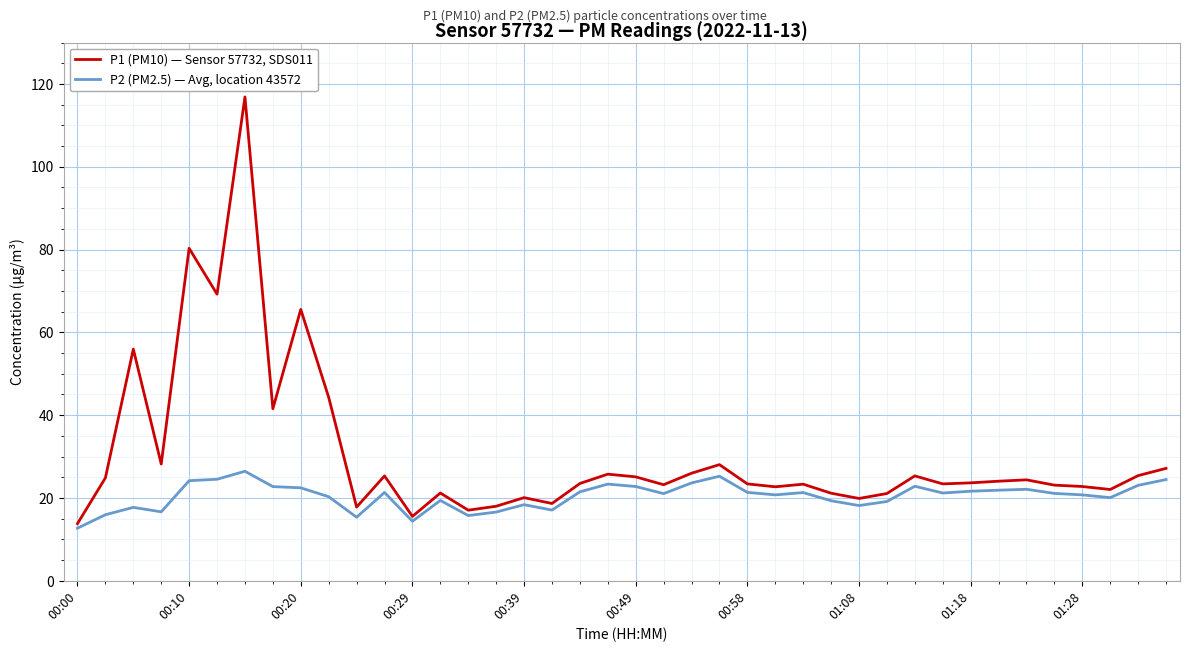

Which series has the largest total across all categories?

P1 (PM10) — Sensor 57732, SDS011